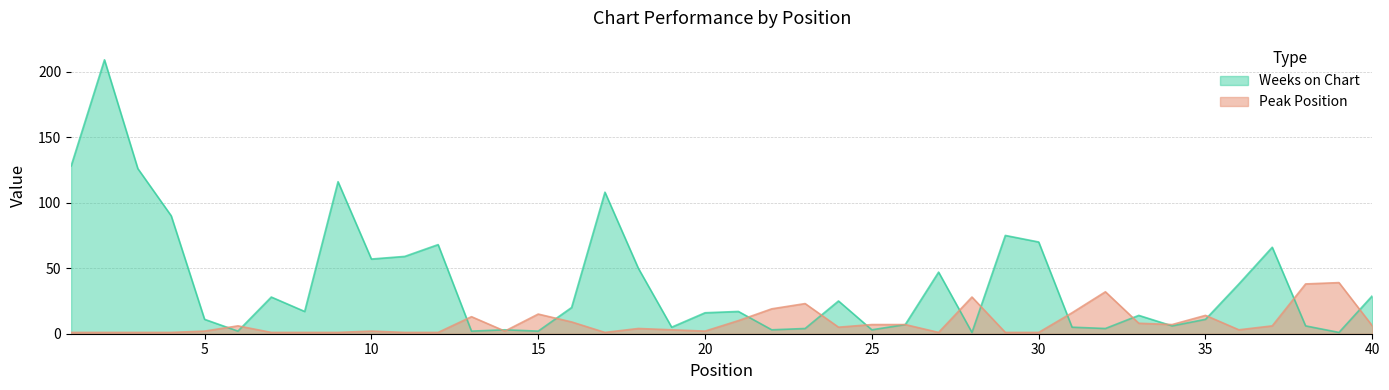

What is the difference between the highest and lowest values at 19?

2